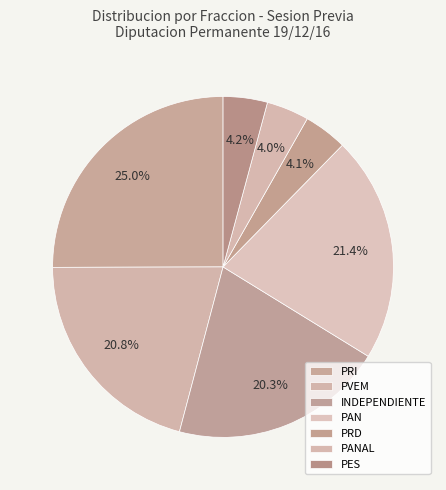

How many slices are in this pie chart?

7